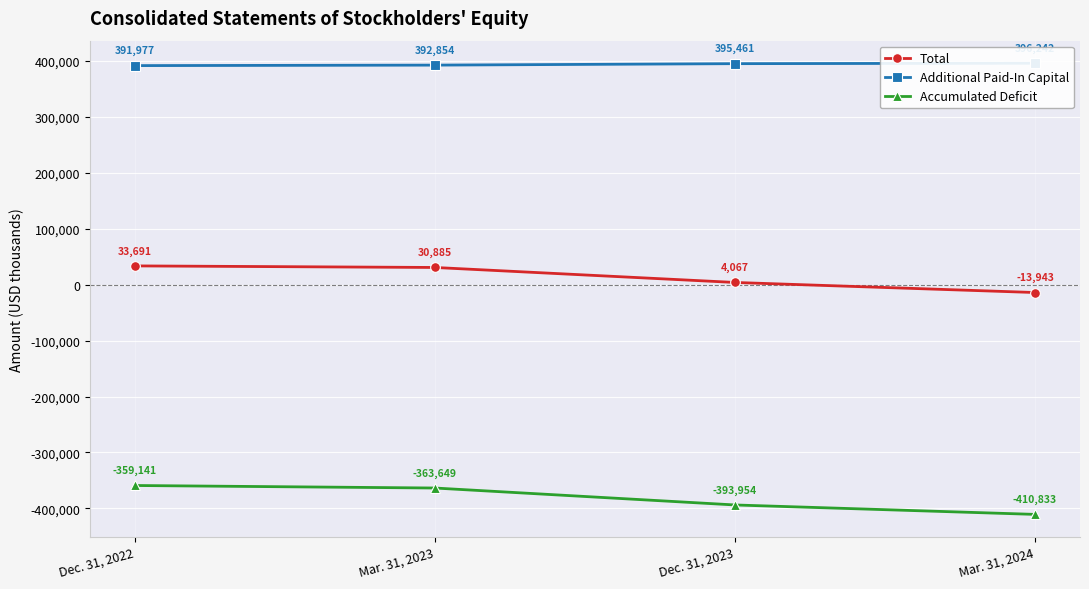

Reading left to right, what are all the values shown in this chart?

Total: 33691	30885	4067	-13943
Additional Paid-In Capital: 391977	392854	395461	396242
Accumulated Deficit: -359141	-363649	-393954	-410833